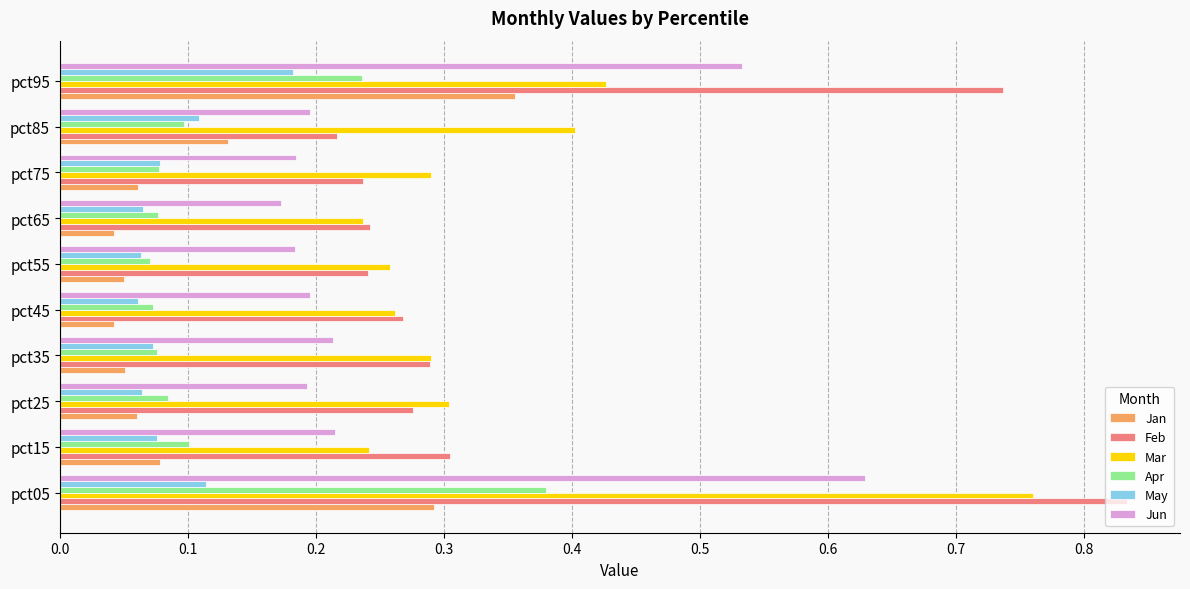

Between pct75 and pct85, which series saw the biggest shift?

Mar